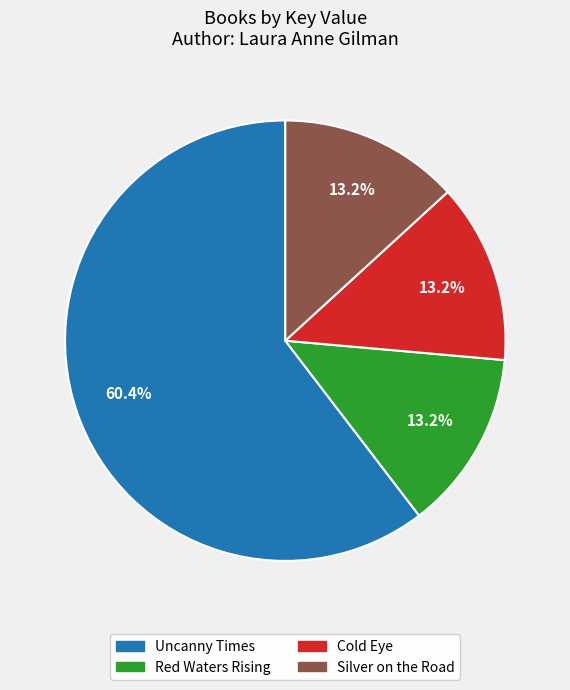

To the nearest percent, what is the average slice percentage?

25%